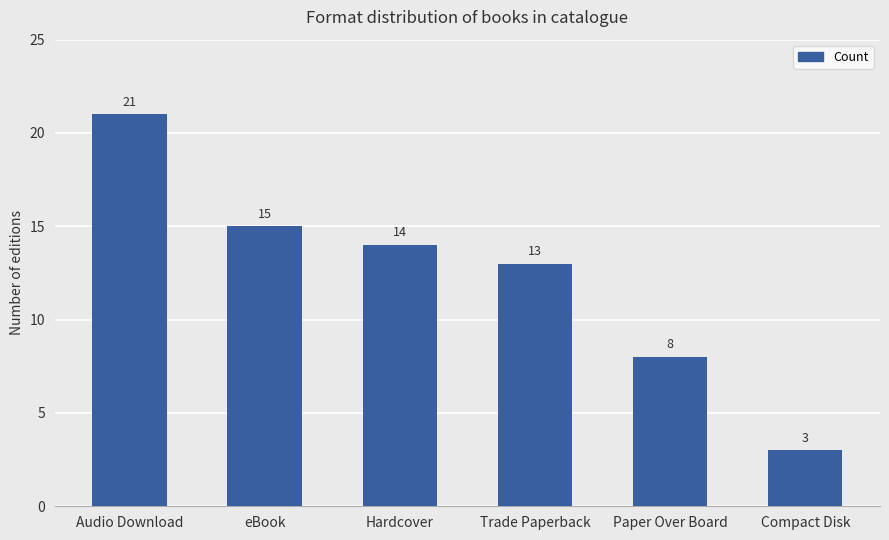

Which label corresponds to the smallest value in the chart?

Compact Disk